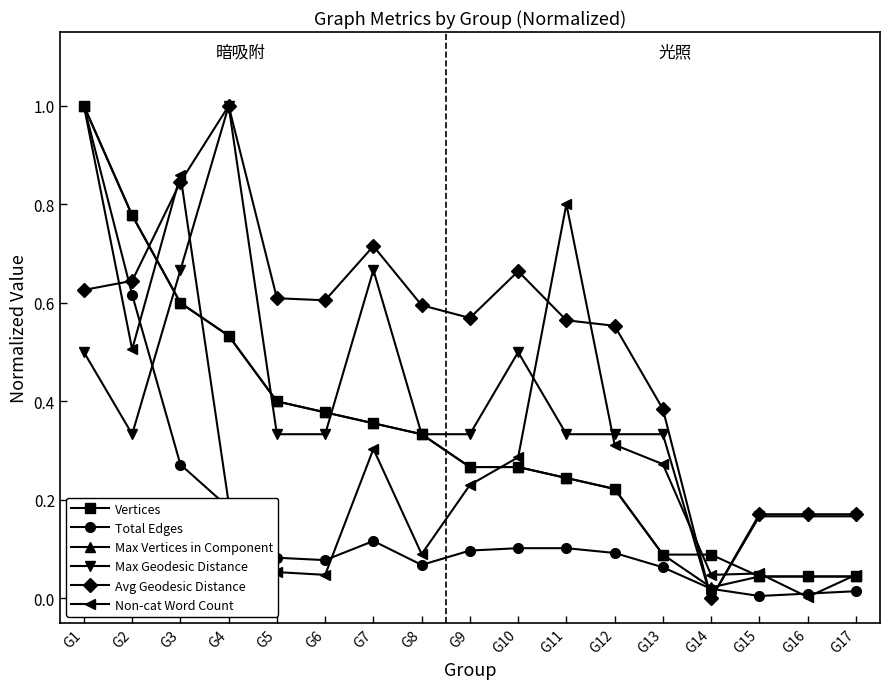

What is the total value across all series at G10?

2.1